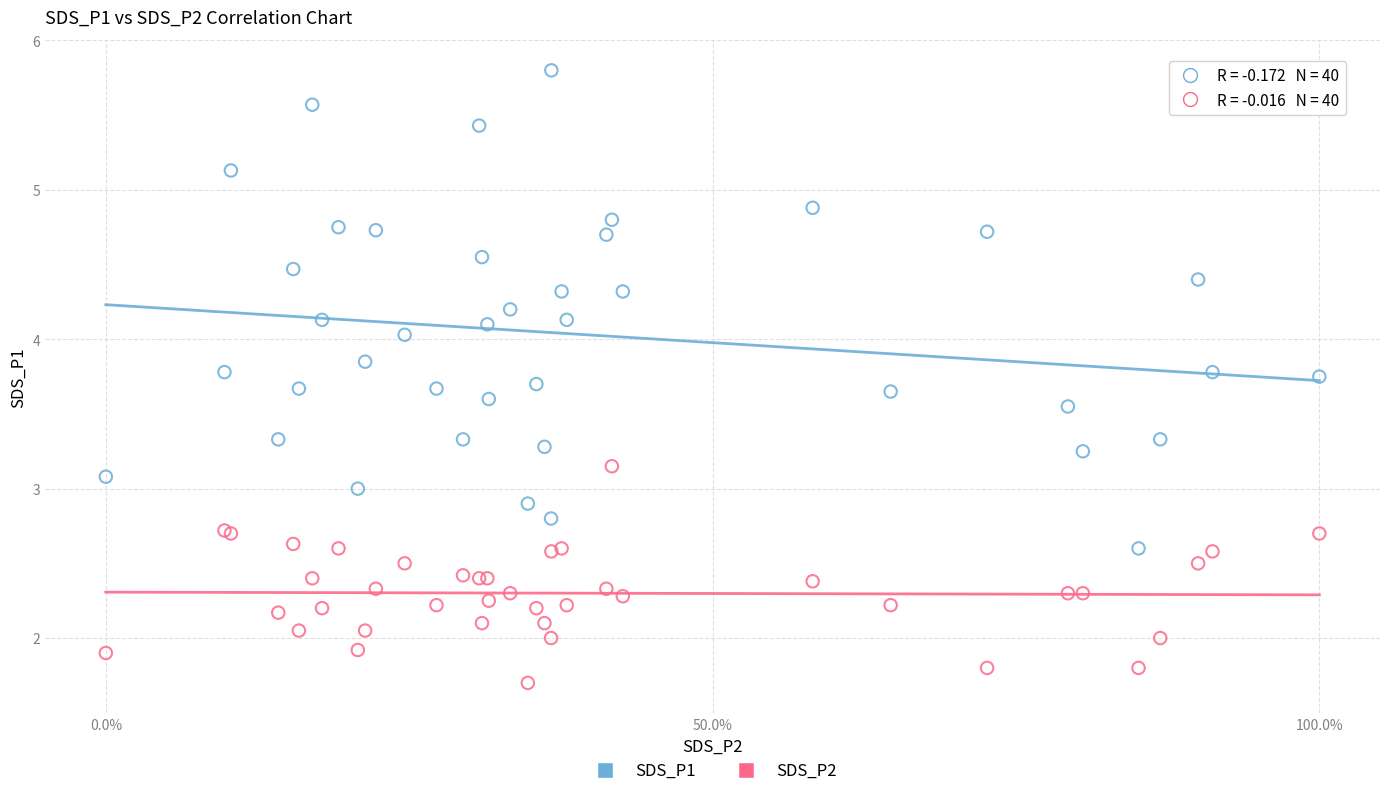

Which series has the widest spread of Y values?

SDS_P1